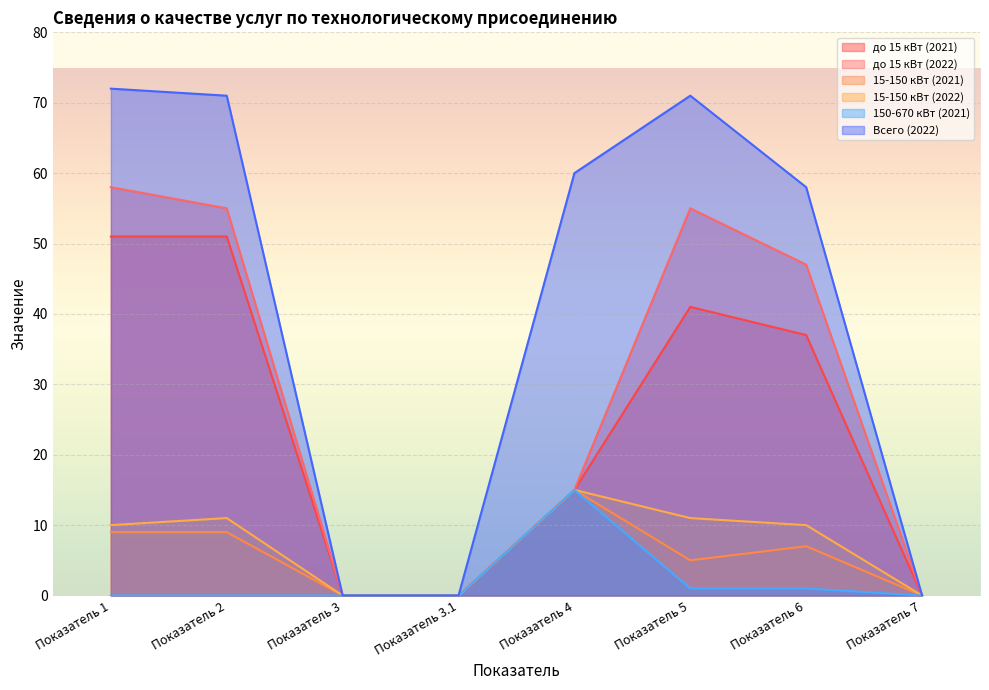

How many interior local peaks does the 15-150 кВт (2022) series have?

2